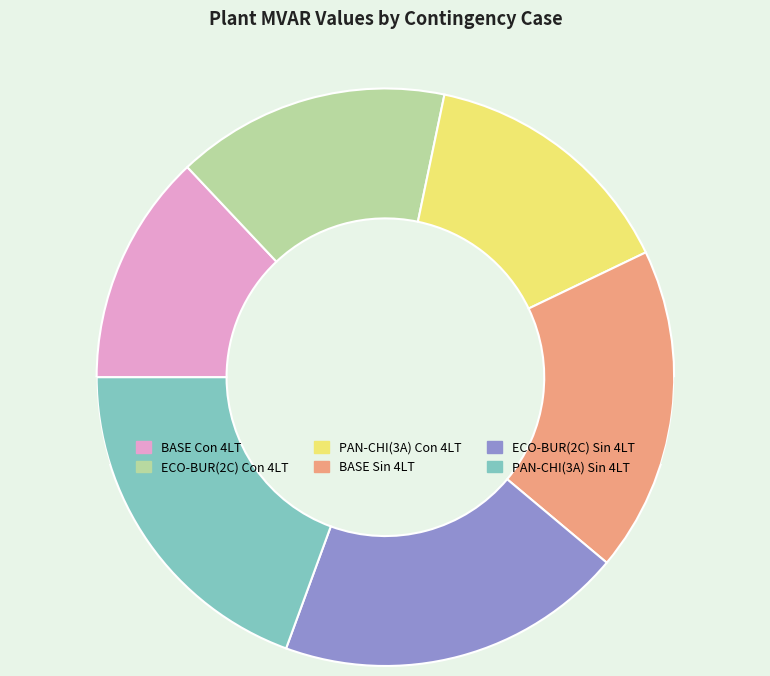

Is it true that BASE Con 4LT is 19% of the pie?

False